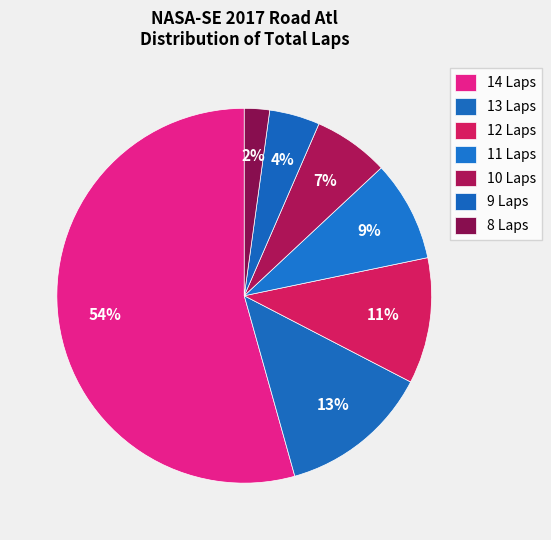

Count the number of slices in the pie.

7